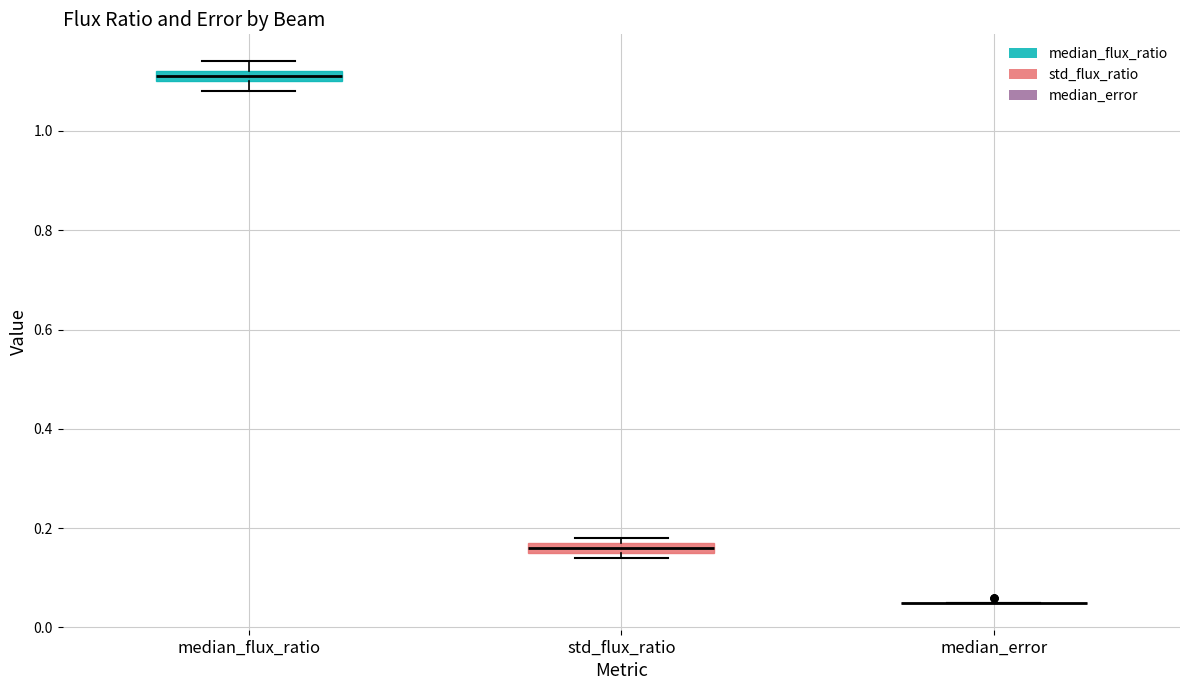

Where is the lower edge of the box for median_flux_ratio on the y-axis? The values are not printed on the chart, so give them approximately, as read against the axis.

1.10